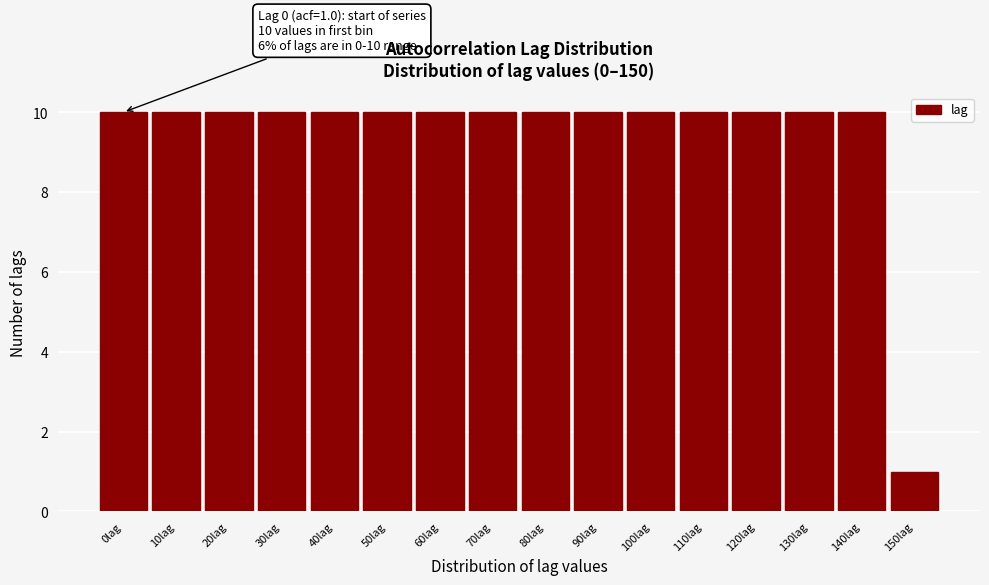

Reading left to right, transcribe all the data shown in this chart.

0lag=10	10lag=10	20lag=10	30lag=10	40lag=10	50lag=10	60lag=10	70lag=10	80lag=10	90lag=10	100lag=10	110lag=10	120lag=10	130lag=10	140lag=10	150lag=1